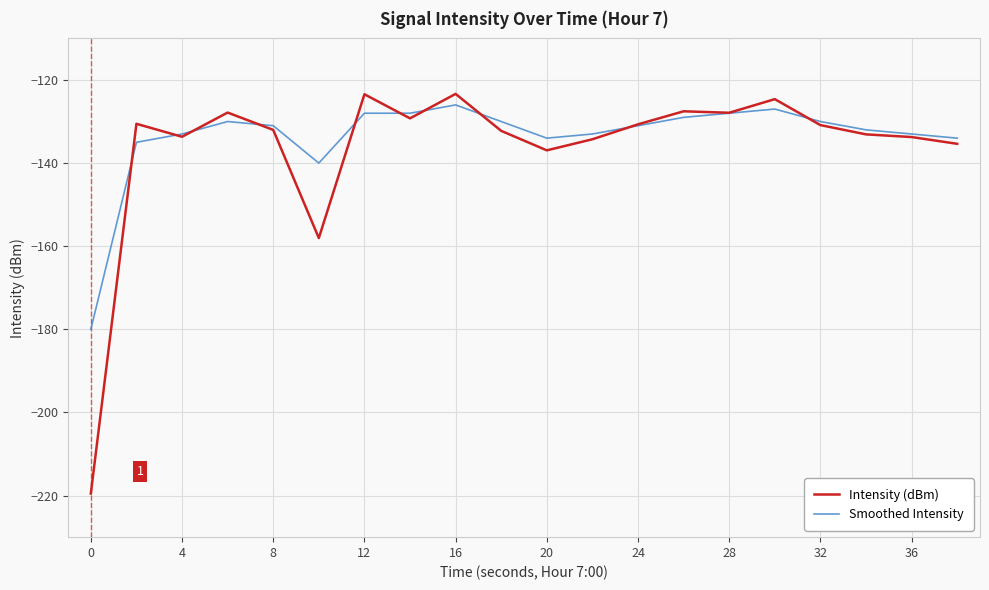

True or false: Intensity (dBm) has more than 2 points higher than both neighbors.

True